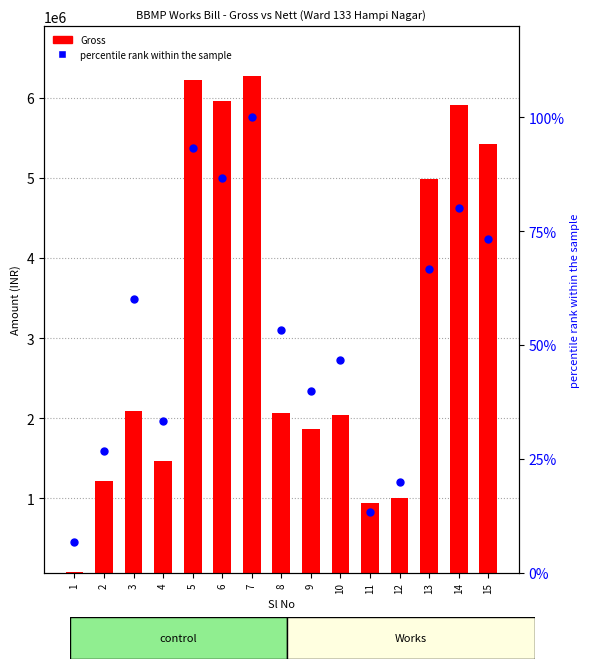

Is the value of percentile rank within the sample at 3 greater than the value of Gross at 4?

No